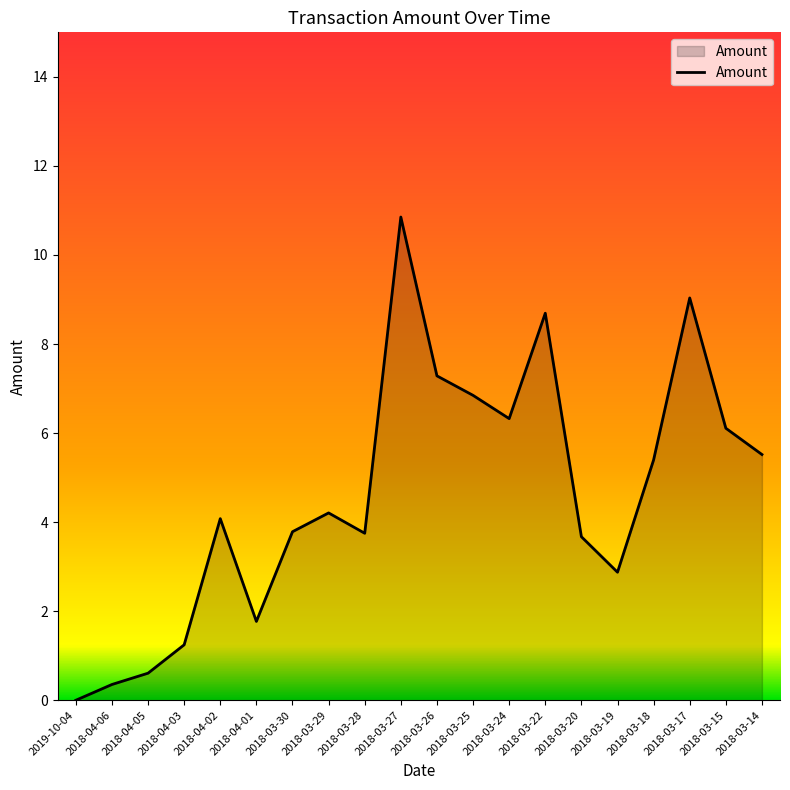

Read the value at 2018-03-20.

3.7